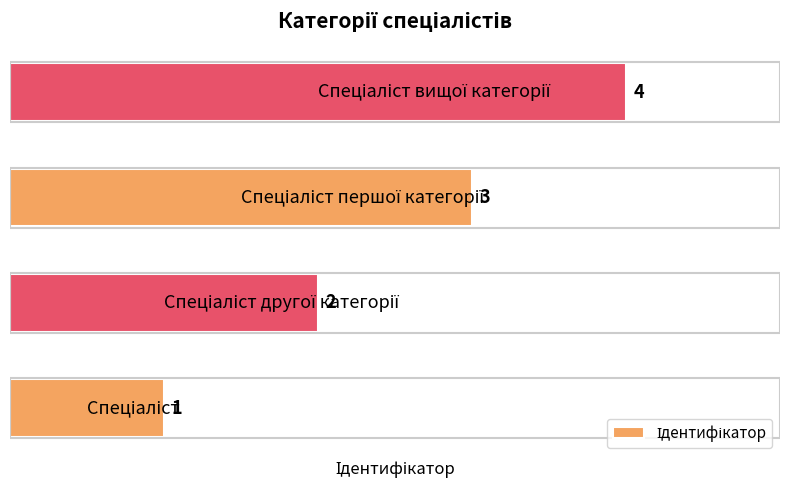

What is the difference between the maximum and minimum values?

3